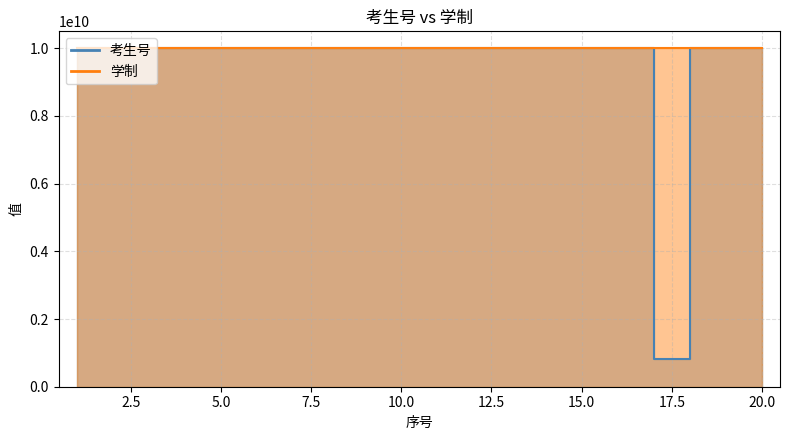

What is the value of the 8th point from the left?

9998686352